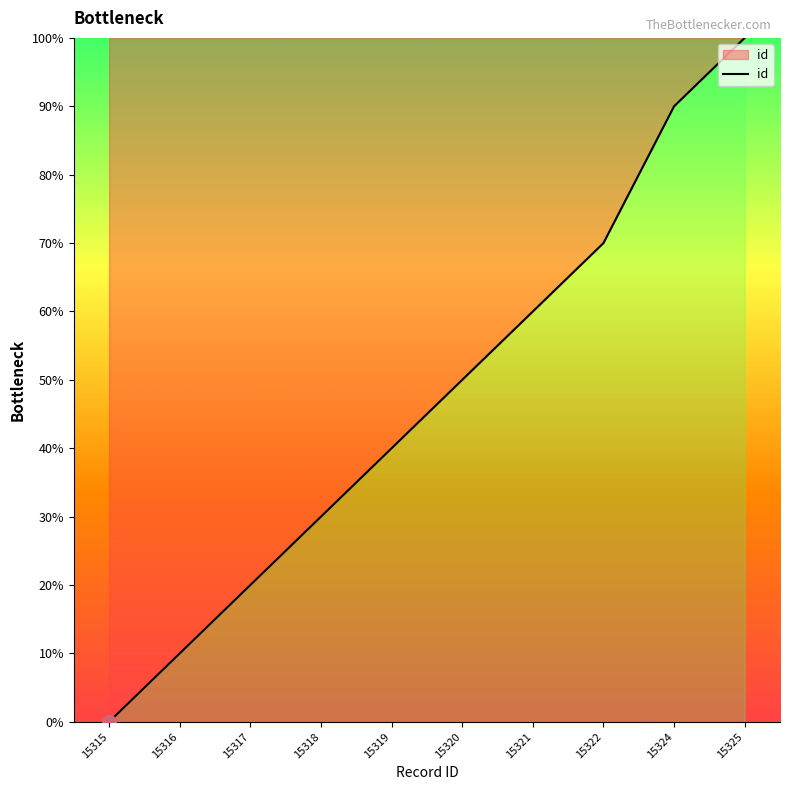

What is the sum of all values?

470